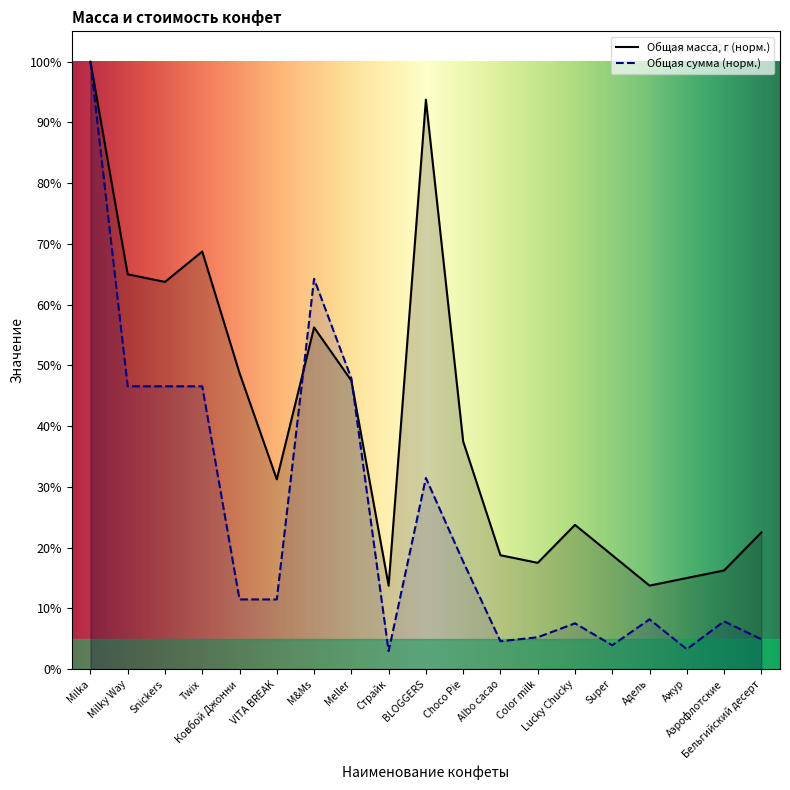

Reading left to right, list all the values displayed in this chart.

Общая масса, г: Milka=100.0	Milky Way=65.0	Snickers=63.7	Twix=68.8	Ковбой Джонни=48.8	VITA BREAK=31.2	M&Ms=56.2	Meller=47.5	Страйк=13.8	BLOGGERS=93.8	Choco Pie=37.5	Albo cacao=18.8	Color milk=17.5	Lucky Chucky=23.8	Super=18.8	Адель=13.8	Ажур=15.0	Аэрофлотские=16.2	Бельгийский десерт=22.5
Общая сумма, бел.руб.: Milka=100.0	Milky Way=46.6	Snickers=46.6	Twix=46.6	Ковбой Джонни=11.5	VITA BREAK=11.5	M&Ms=64.3	Meller=47.9	Страйк=3.0	BLOGGERS=31.5	Choco Pie=17.7	Albo cacao=4.6	Color milk=5.2	Lucky Chucky=7.5	Super=3.9	Адель=8.2	Ажур=3.3	Аэрофлотские=7.9	Бельгийский десерт=4.9